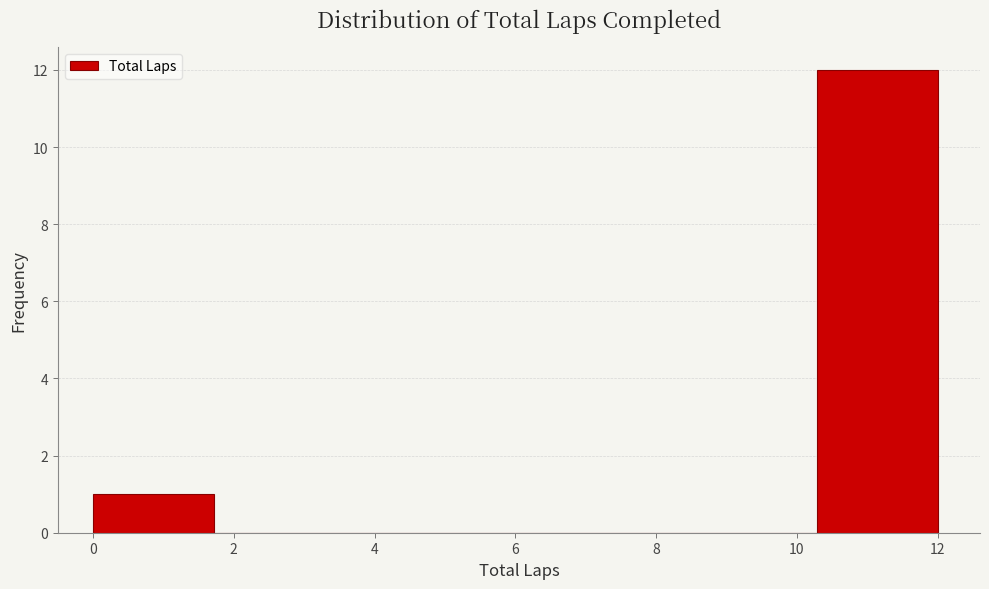

Reading left to right, transcribe this chart: for each bar, give the range it covers on the x-axis and its height. Neither the bar edges nor the heights are printed on the chart, so give them approximately, as read against the axes.

0.0 to 1.8: 1
1.8 to 3.4: 0
3.4 to 5.2: 0
5.2 to 6.8: 0
6.8 to 8.6: 0
8.6 to 10.2: 0
10.2 to 12.0: 12